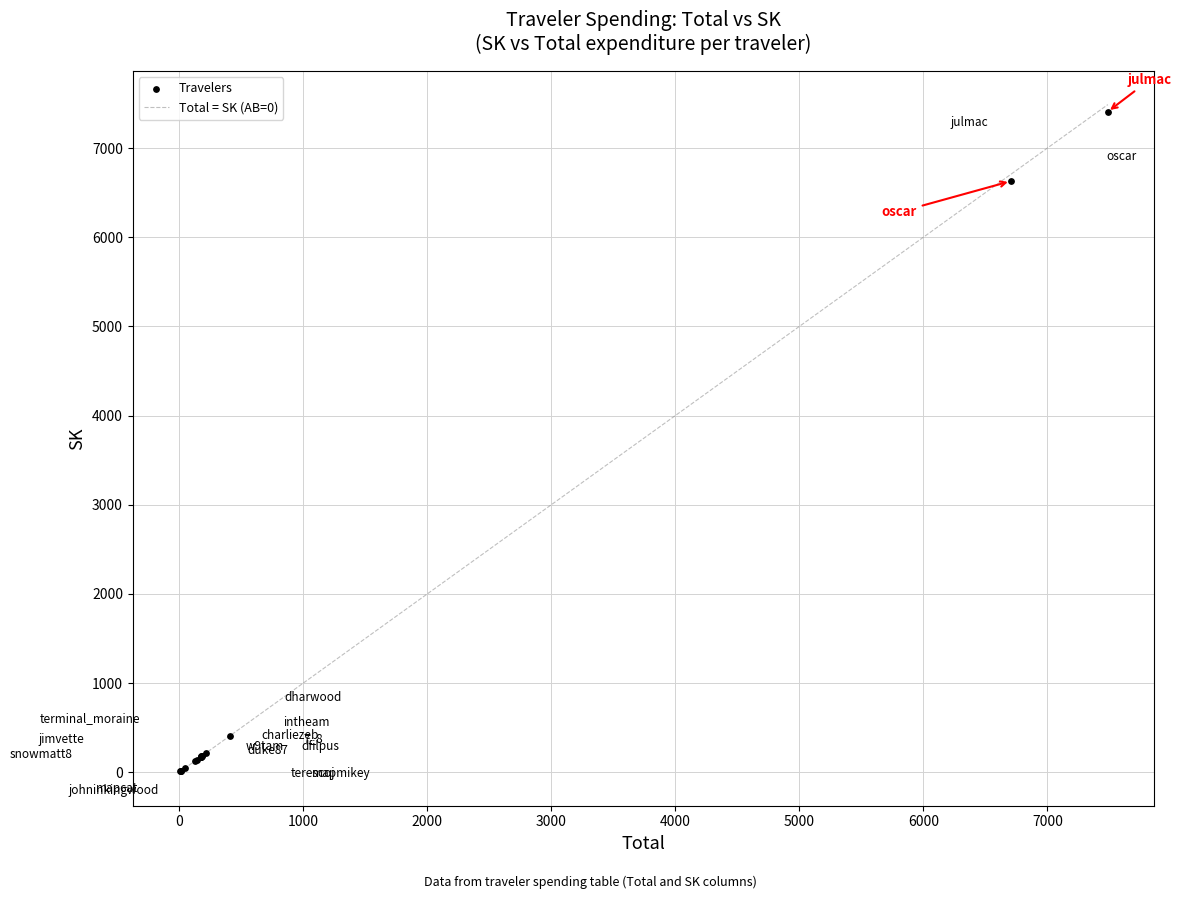

What Y value in the scatter plot is closest to 3709?

6628.3